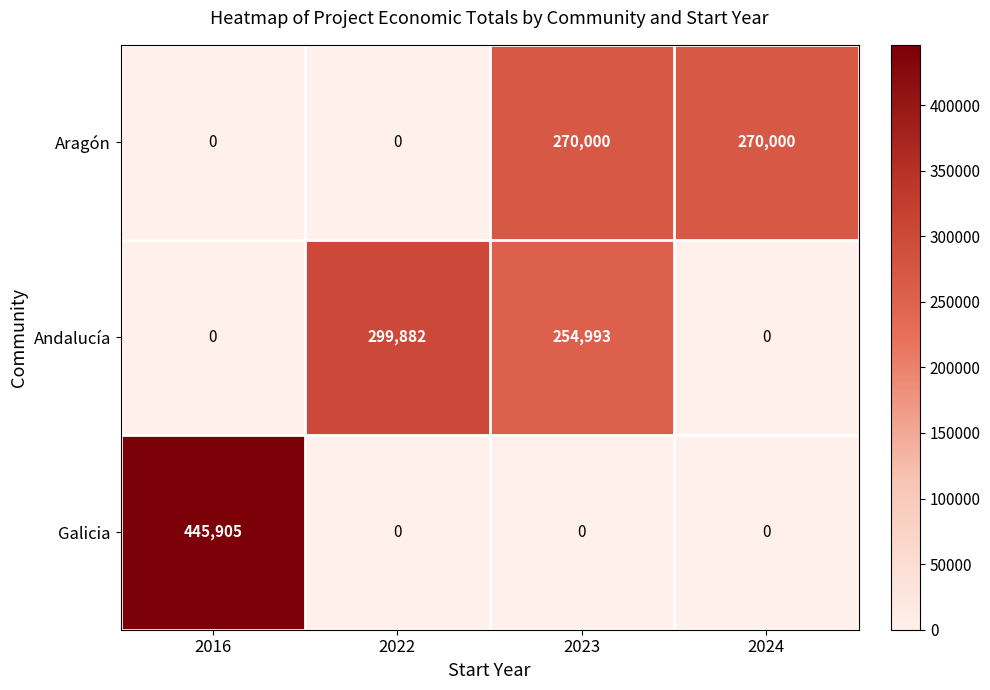

How many Galicia values are between 0 and 445905?

4